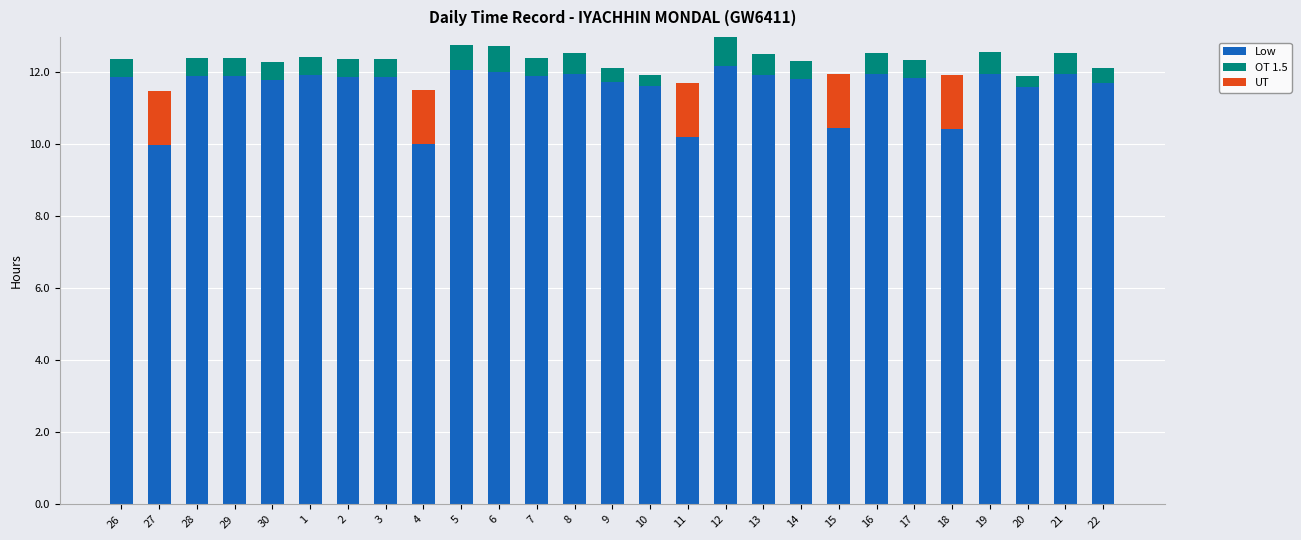

Does the chart contain stacked bars?

Yes